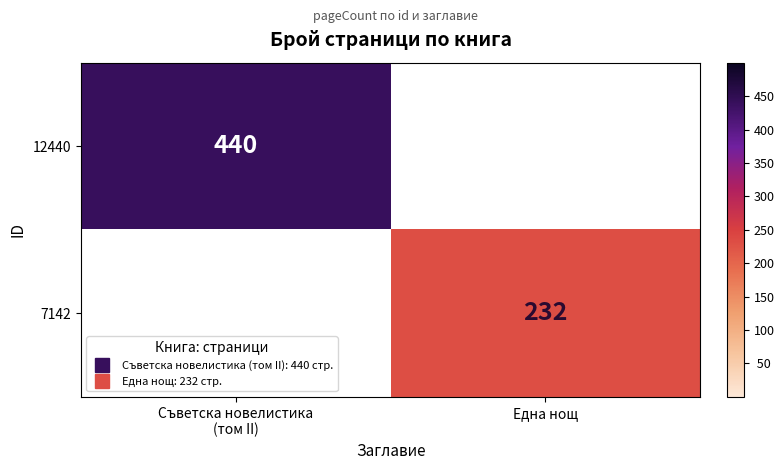

How many categories are shown in the chart?

2